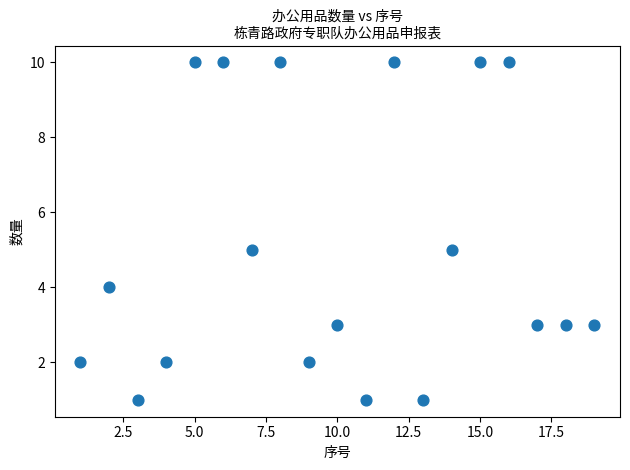

What is the range of Y values (max minus min)?

9